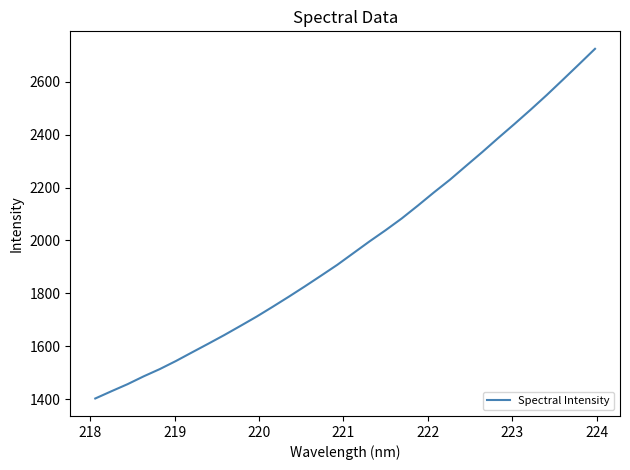

What is the maximum value shown in the chart?

2724.3